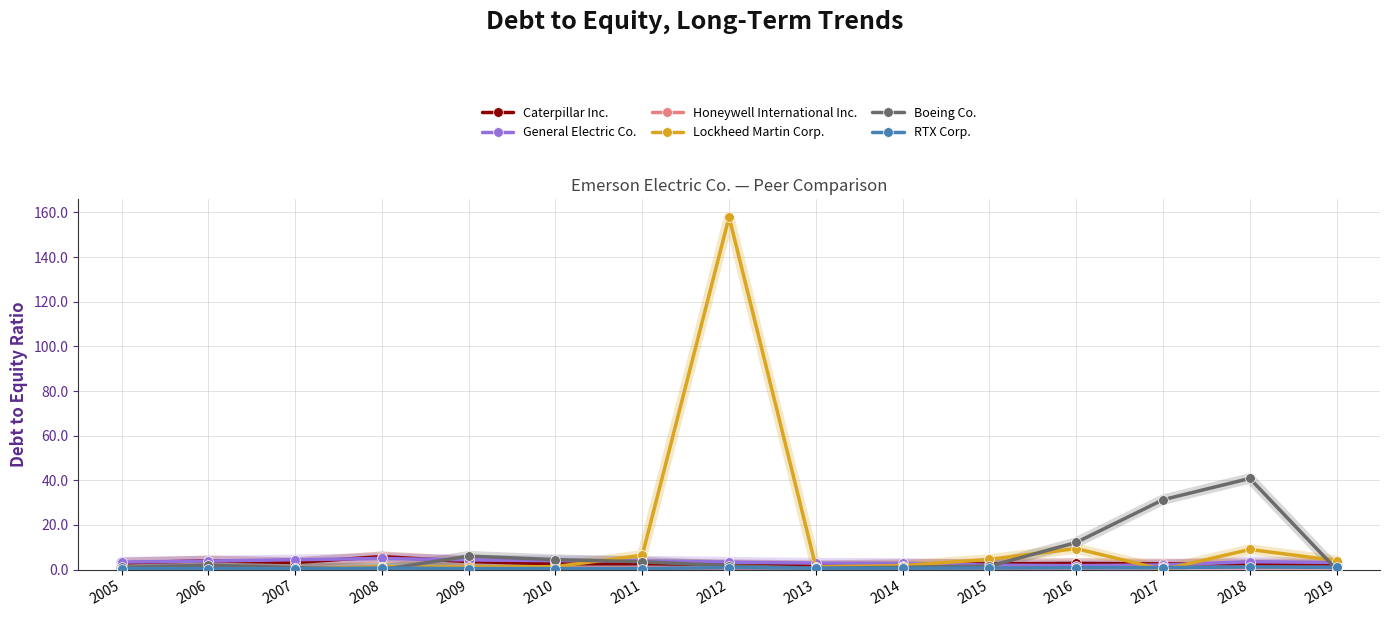

Which series has the widest spread of values?

Lockheed Martin Corp.